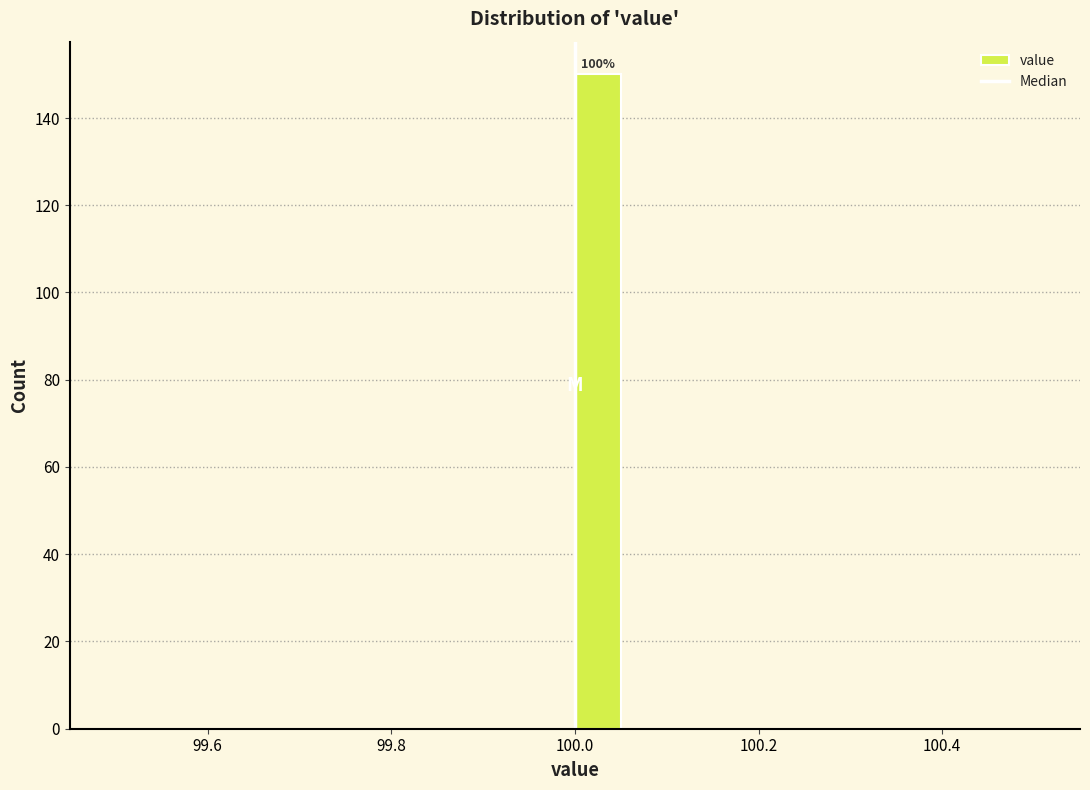

Read against the x-axis, roughly where is the centre of the tallest bar?

100.02